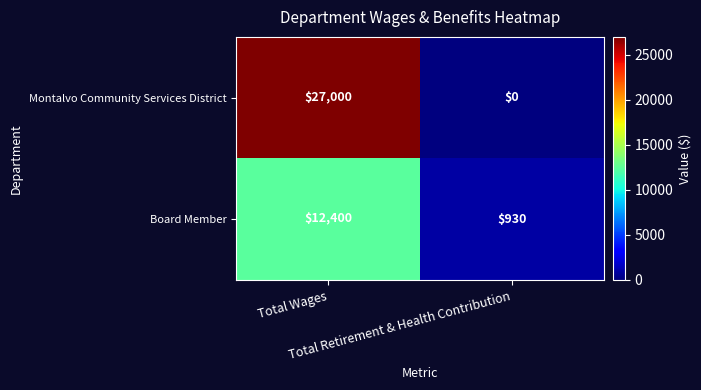

What is the spread (max minus min) of values at Total Wages?

14600